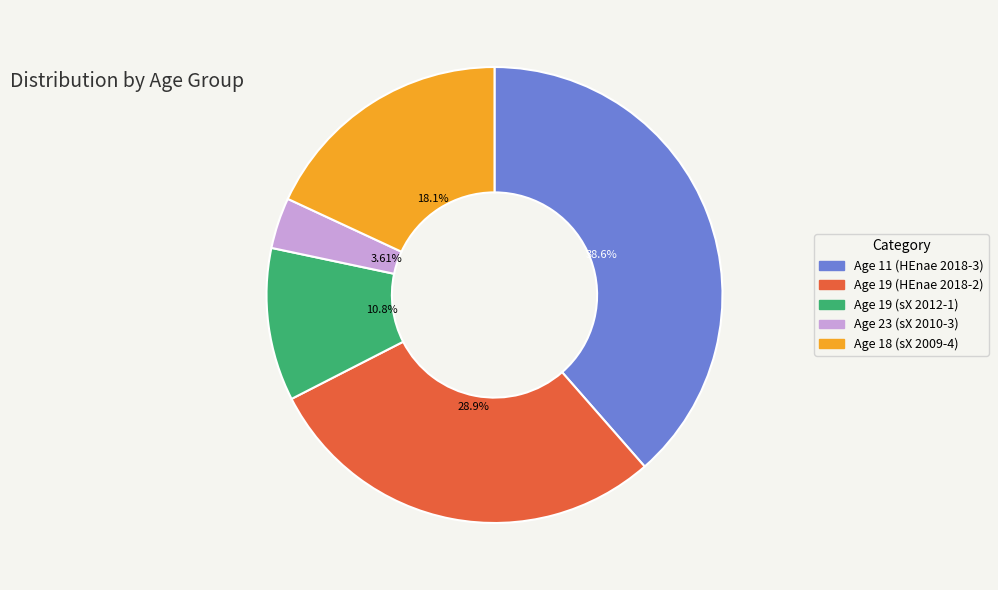

To the nearest percent, what is the difference between the largest and smallest slice percentages?

35%